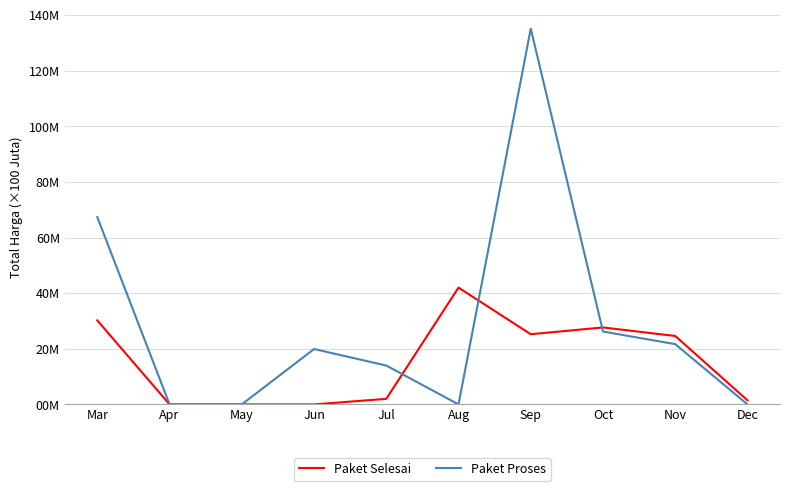

Between May and Apr, which is larger?

May